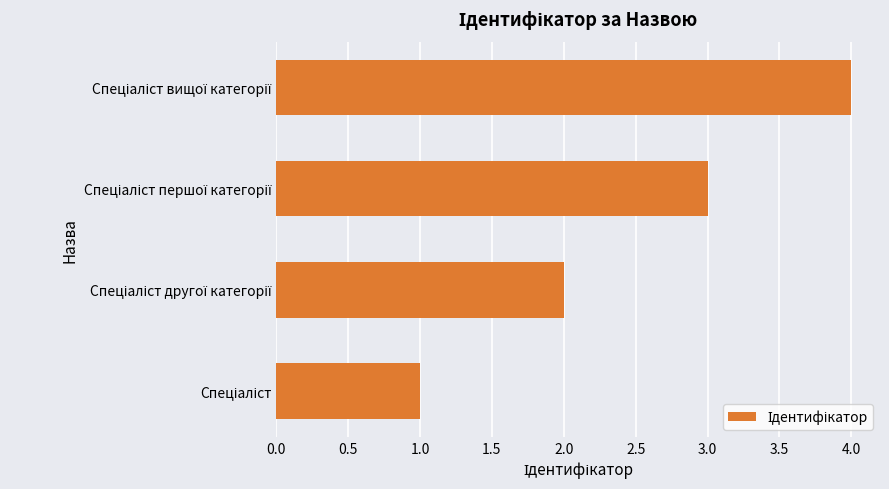

What is the maximum value shown in the chart?

4